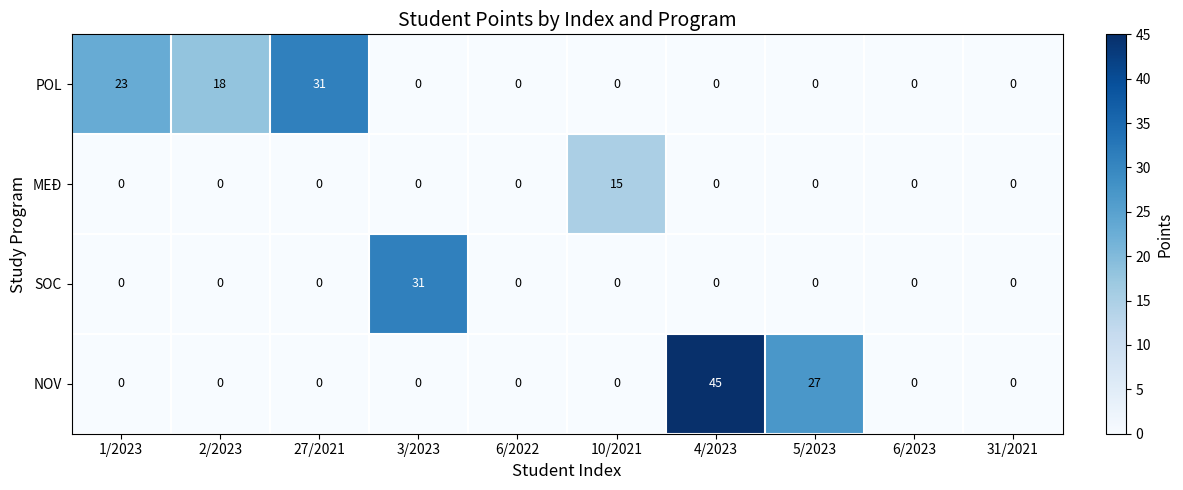

Which series changed the most between 1/2023 and 6/2023?

POL